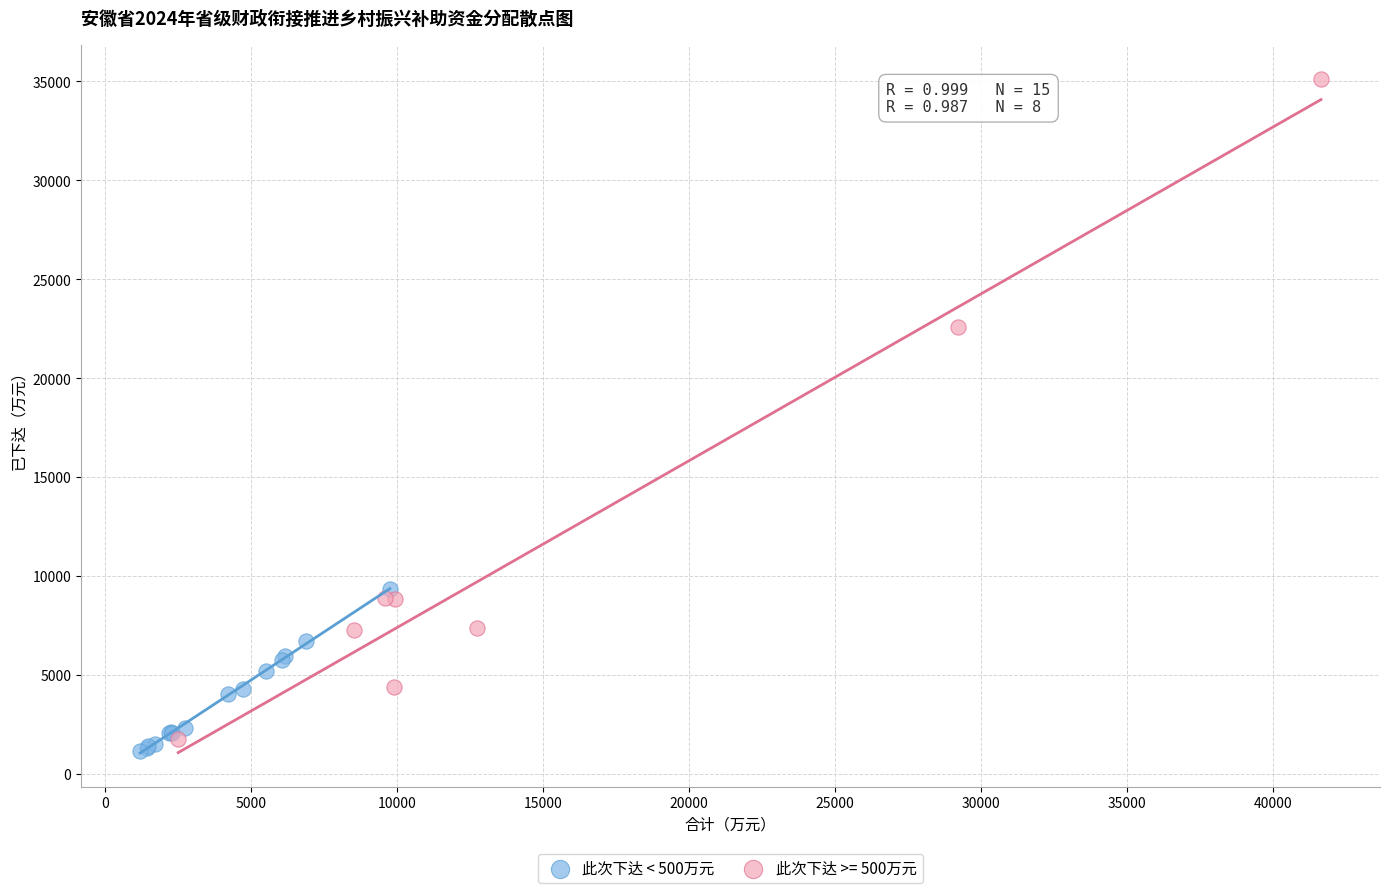

Which series contains the highest Y value?

此次下达 >= 500万元